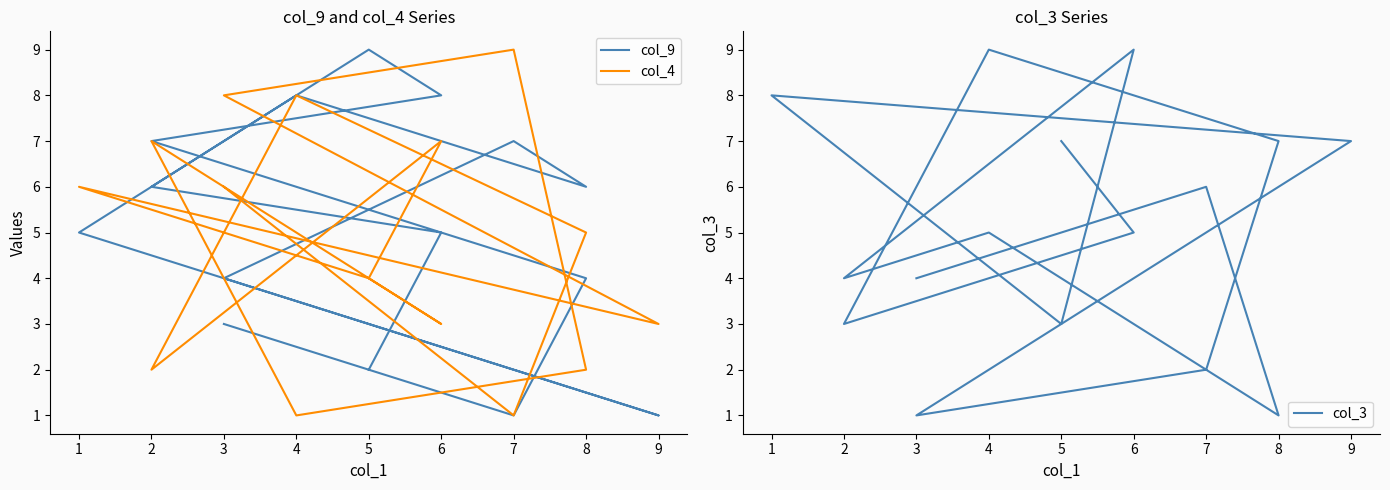

How many times do col_4 and col_3 cross each other?

9